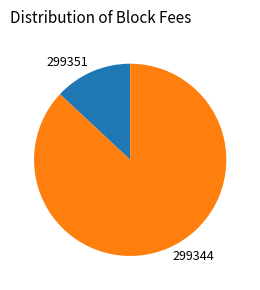

What is the largest slice in the pie chart?

299344